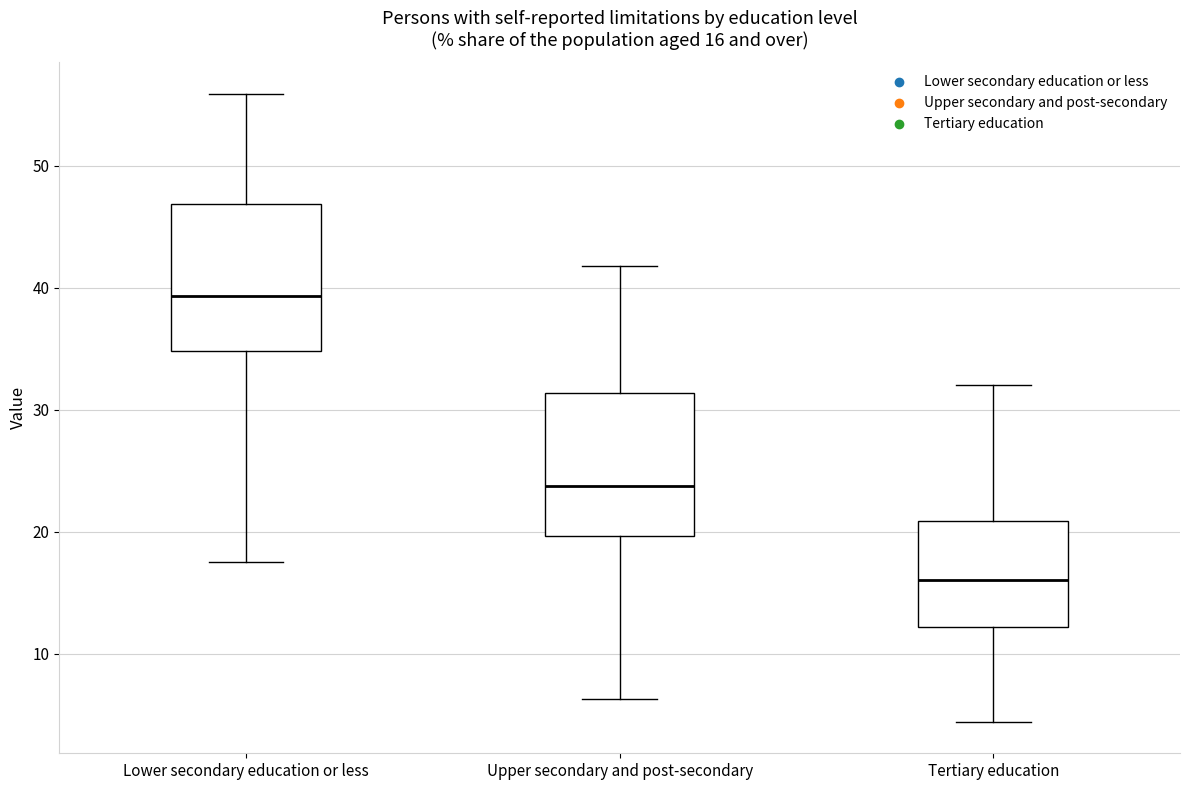

Which box's median line is the lowest?

Tertiary education